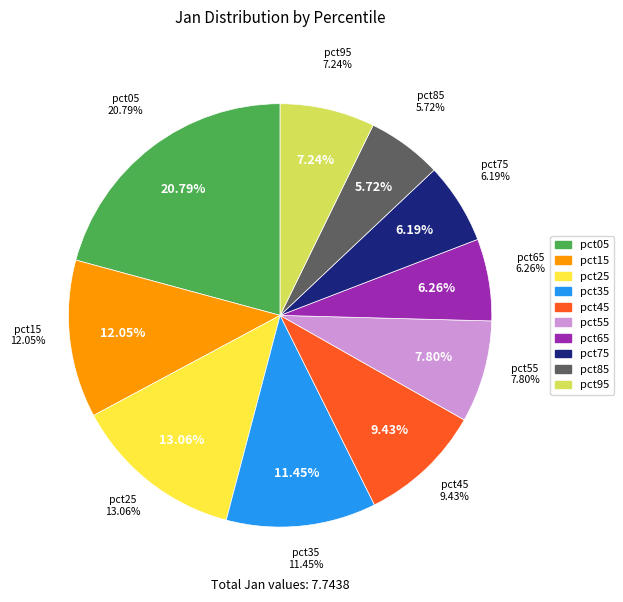

Rank the categories by value from highest to lowest.

pct05, pct25, pct15, pct35, pct45, pct55, pct95, pct65, pct75, pct85